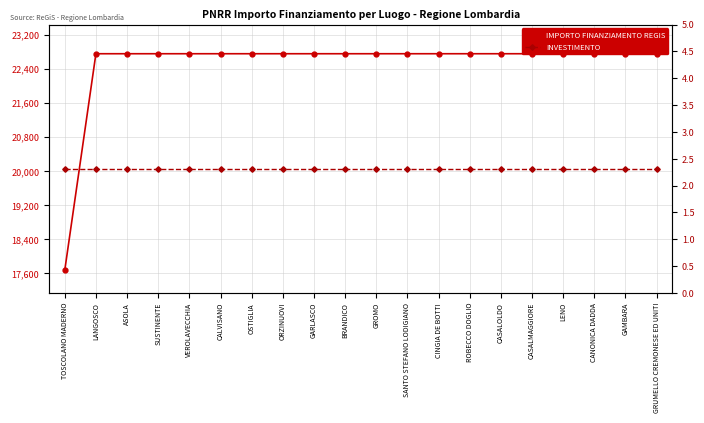

True or false: IMPORTO FINANZIAMENTO REGIS has a value of 22750.0 at CANONICA DADDA.

True